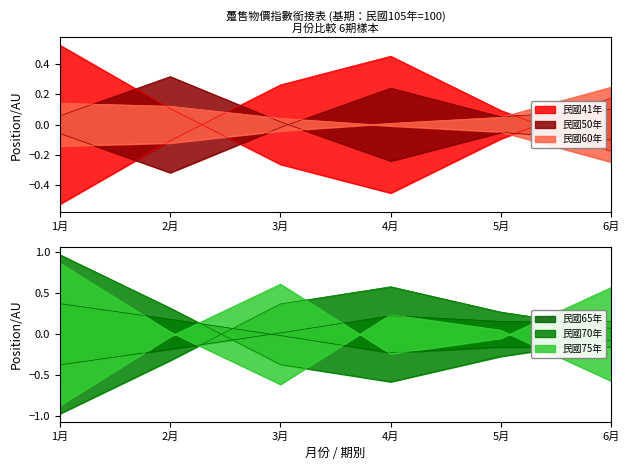

What are all the series names shown in the legend?

民國41年, 民國50年, 民國60年, 民國65年, 民國70年, 民國75年